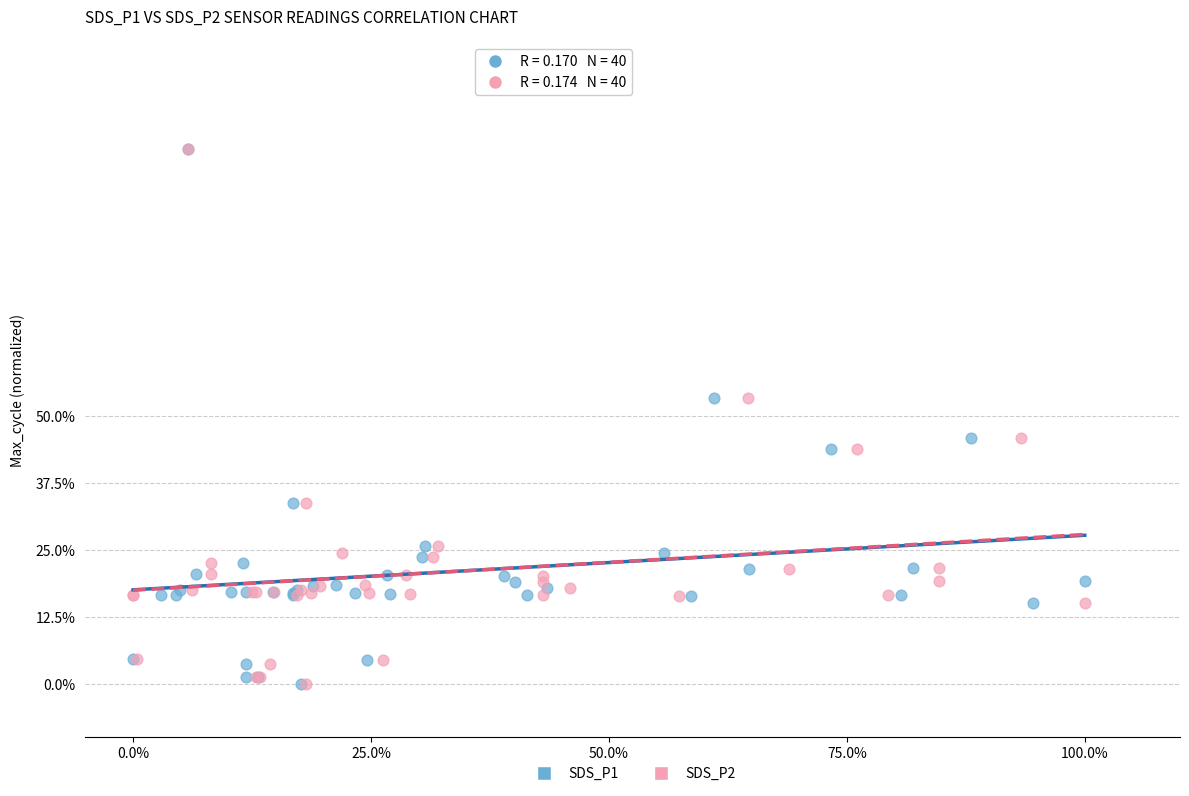

What are all the series names shown in the legend?

SDS_P1, SDS_P2